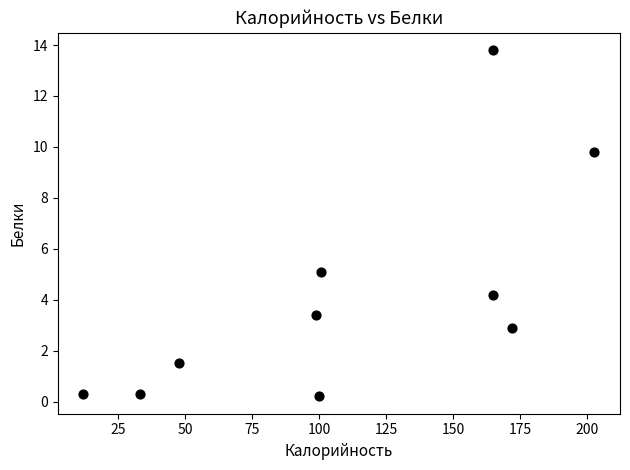

What Y value in the scatter plot is closest to 7?

5.1